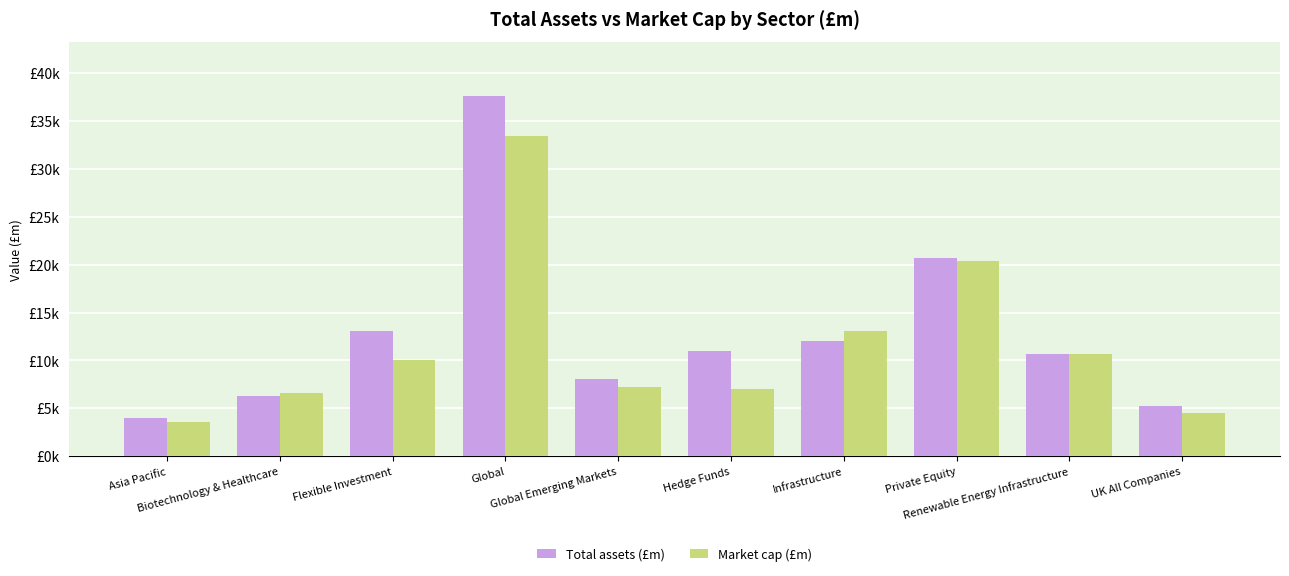

What are all the series names shown in the legend?

Total assets (£m), Market cap (£m)